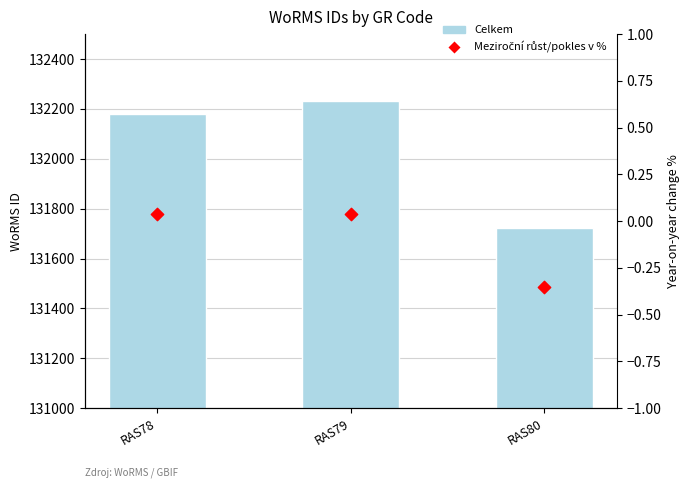

At which category is the sum across all series the highest?

RAS79